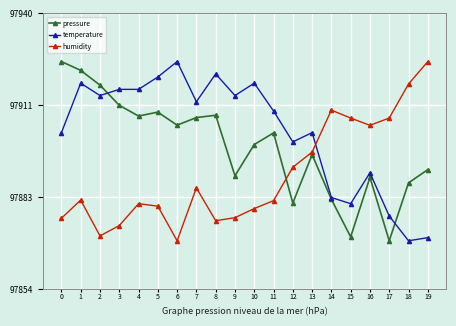

Rank the series at 13 from lowest to highest value.

pressure, humidity, temperature